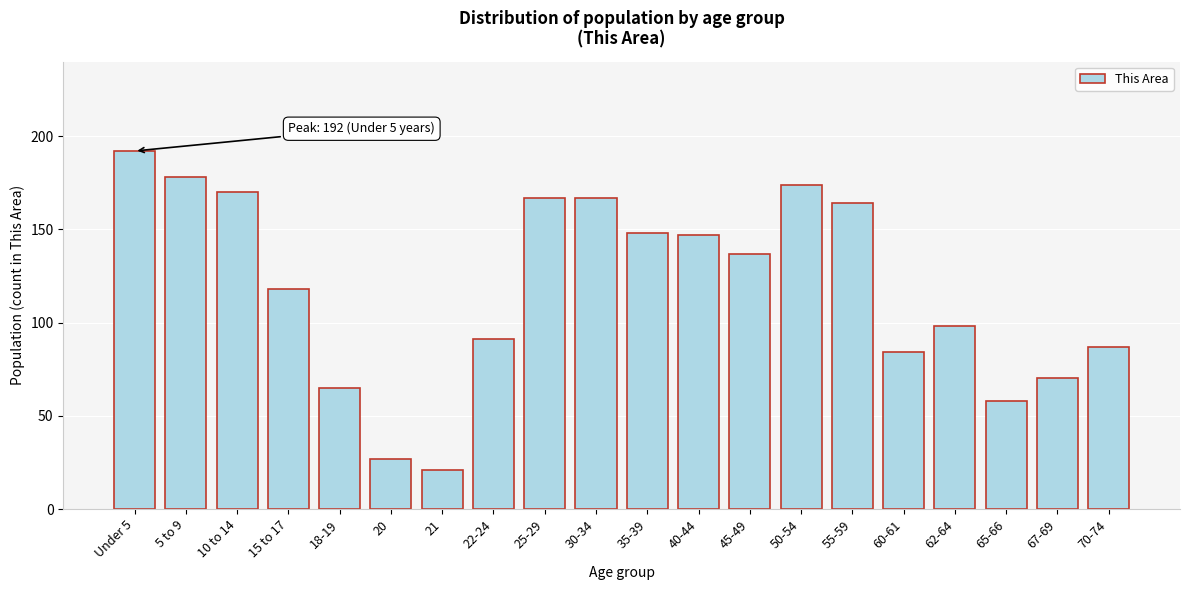

Reading left to right, transcribe all the data shown in this chart.

Under 5=192	5 to 9=178	10 to 14=170	15 to 17=118	18-19=65	20=27	21=21	22-24=91	25-29=167	30-34=167	35-39=148	40-44=147	45-49=137	50-54=174	55-59=164	60-61=84	62-64=98	65-66=58	67-69=70	70-74=87